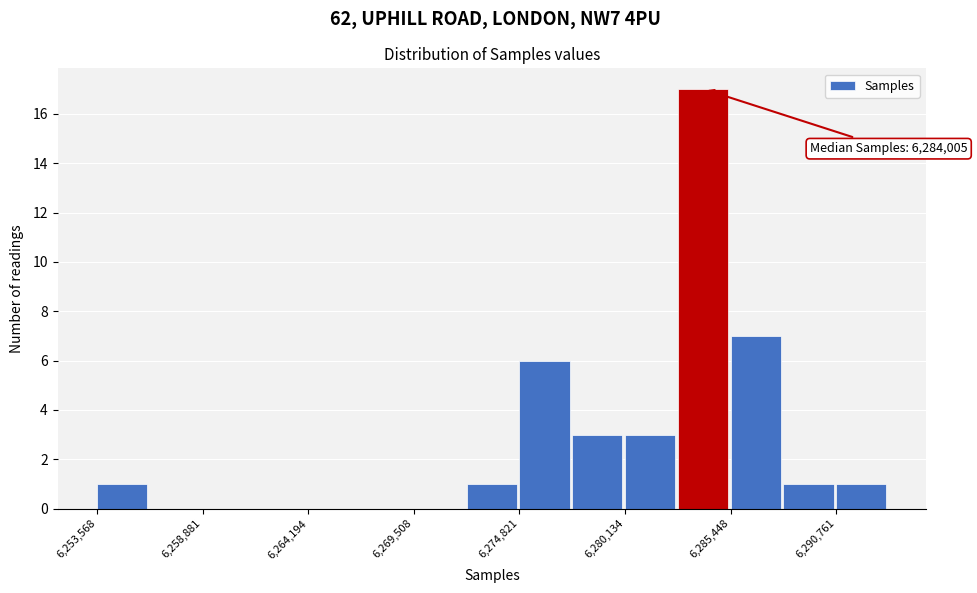

Around what value on the x-axis is the tallest bar? Give the approximate position of its centre, as read against the axis.

6284000